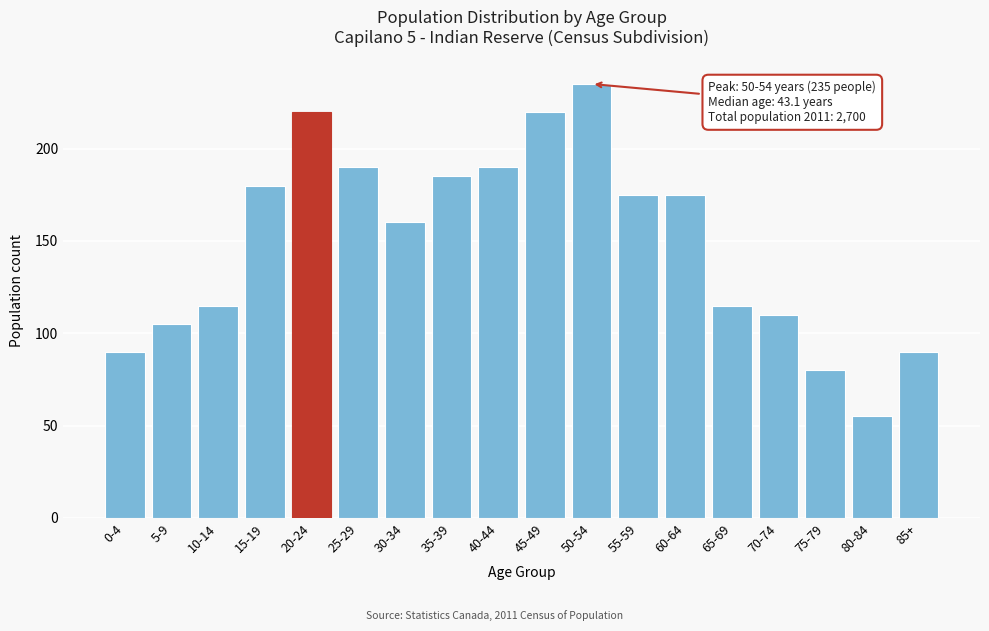

Reading right to left, extract all data points from this chart.

90	55	80	110	115	175	175	235	220	190	185	160	190	220	180	115	105	90